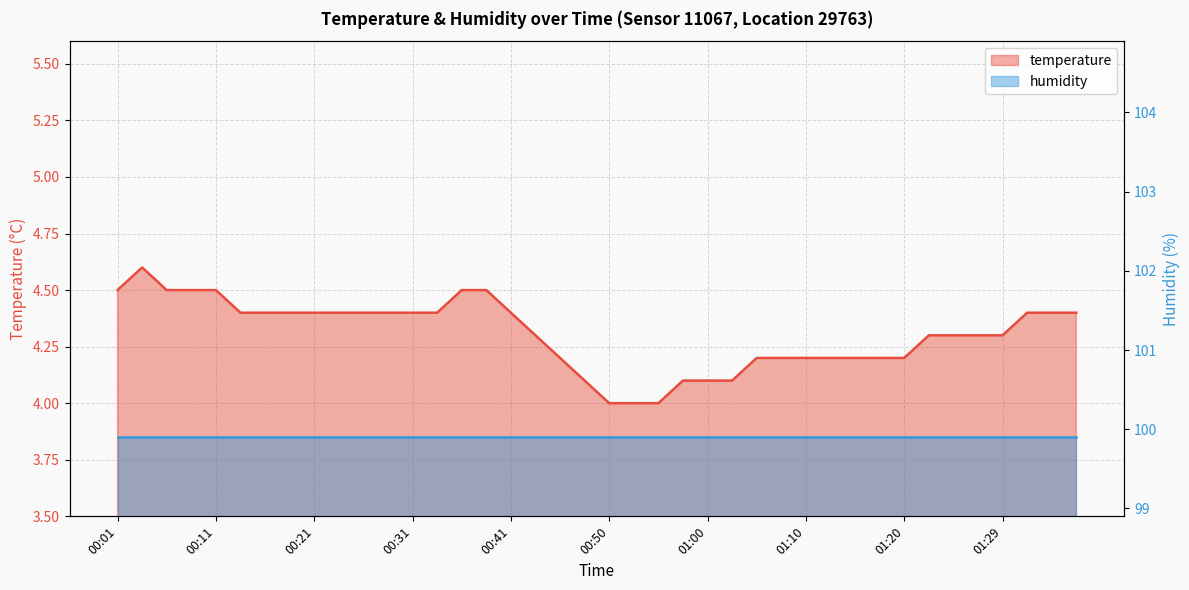

Between 00:13 and 01:29, which is larger?

00:13